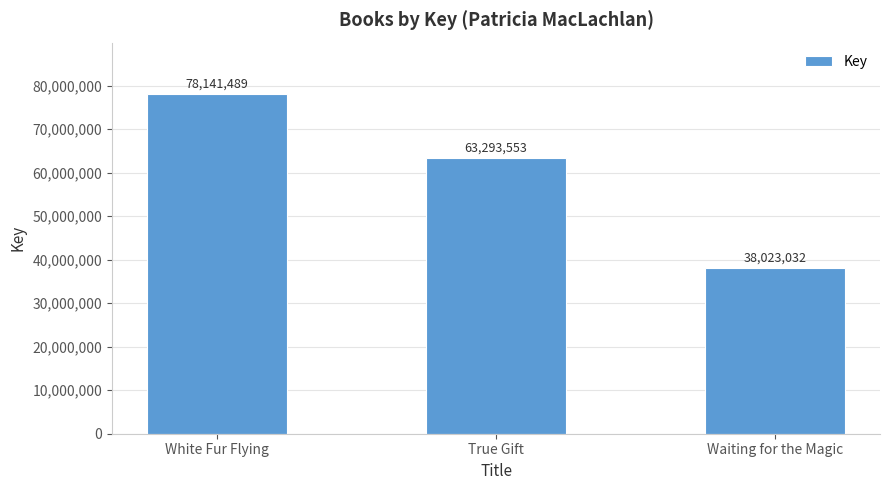

The chart shows a value of 38023032 at Waiting for the Magic. True or false?

True